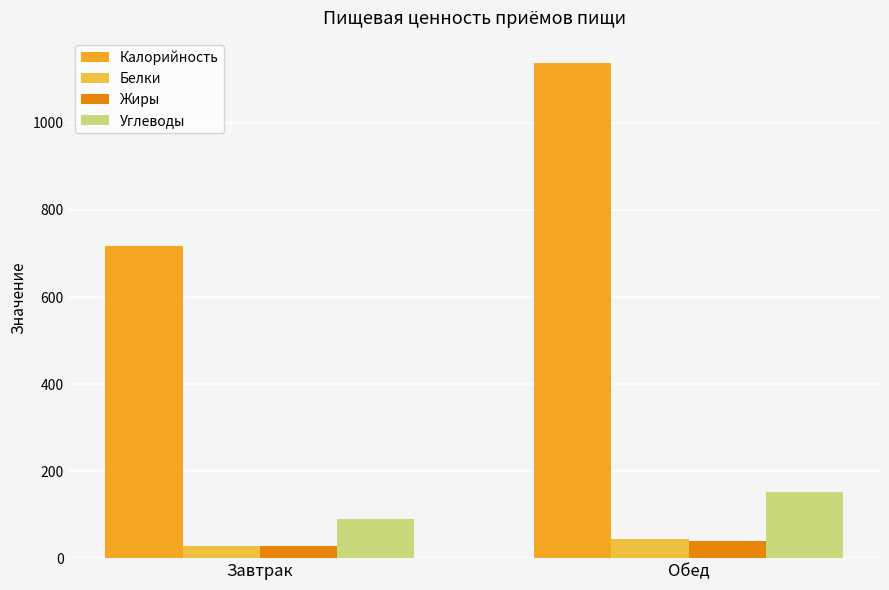

Which series has the largest total across all categories?

Калорийность